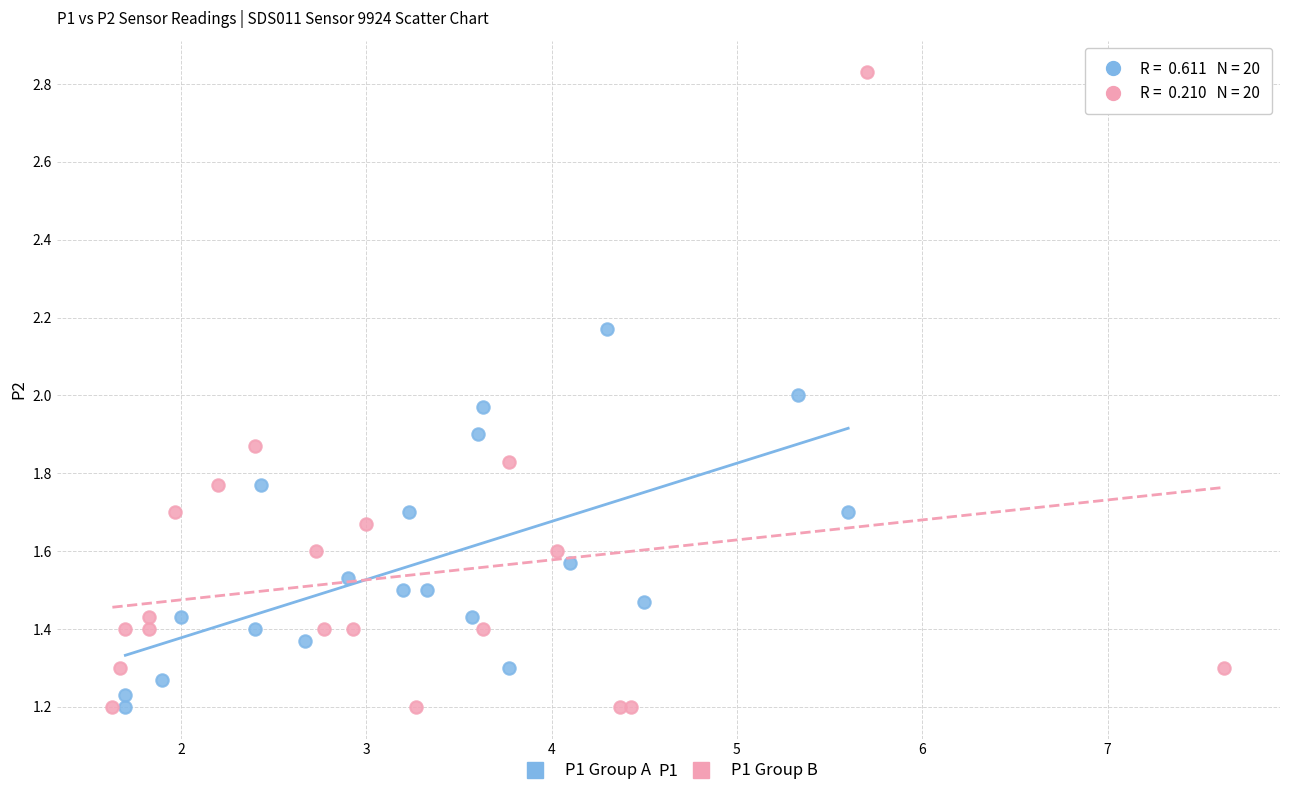

Which series has the widest spread of Y values?

P1 Group B